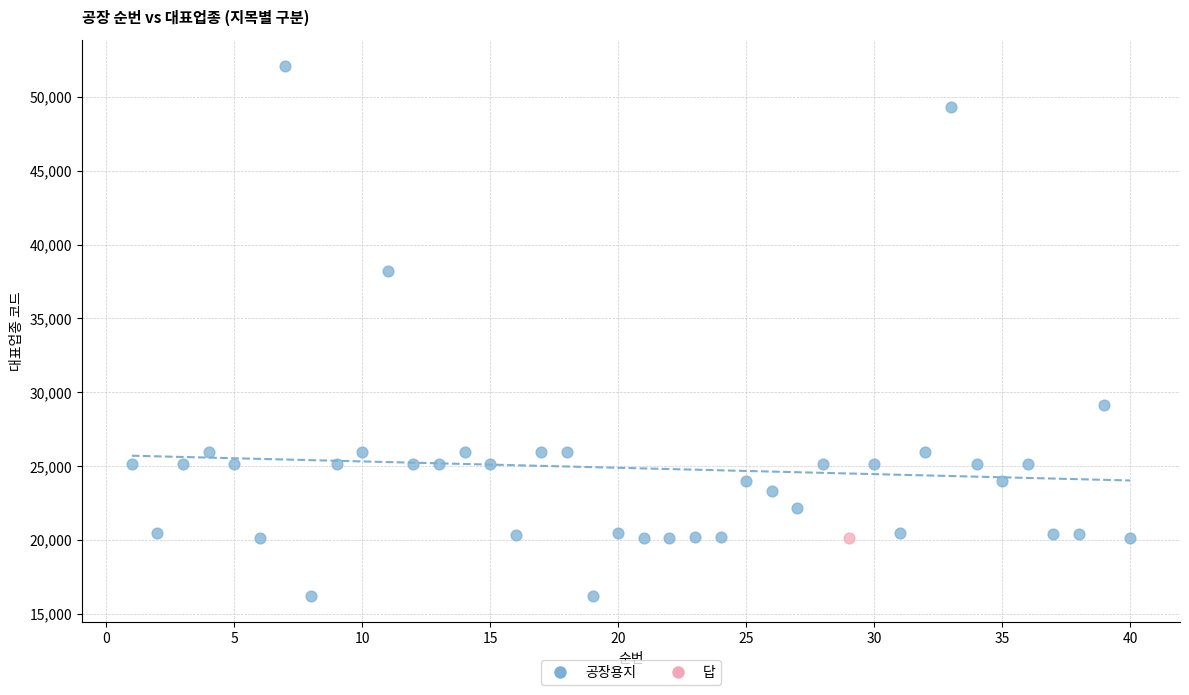

What are all the series names shown in the legend?

공장용지, 답